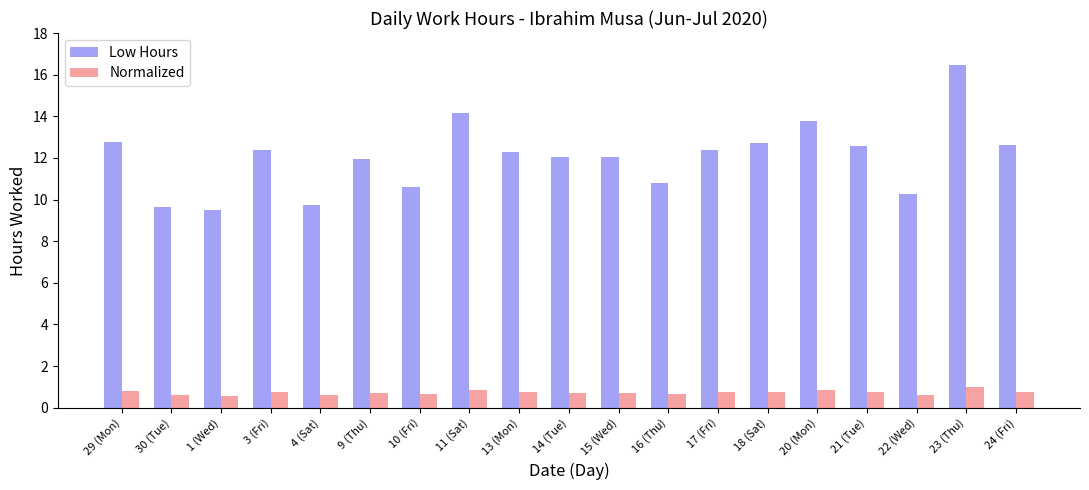

Rank the series by their maximum value, from highest to lowest.

Low Hours, Normalized